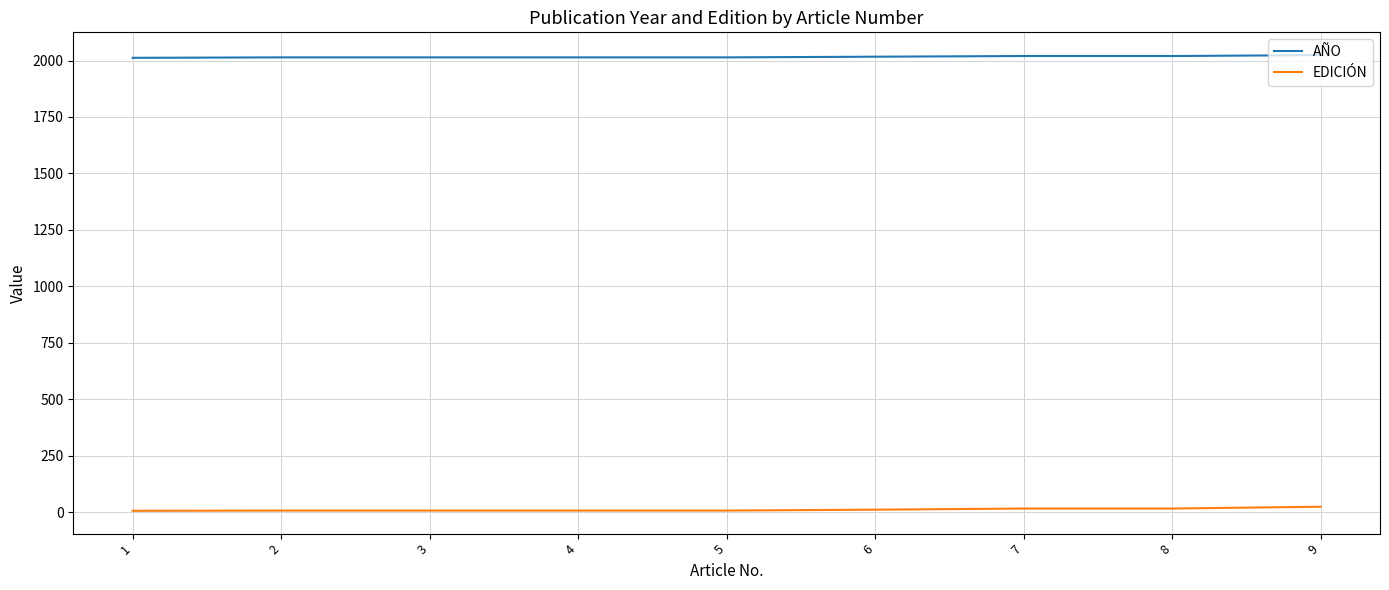

Rank the series at 7 from highest to lowest value.

AÑO, EDICIÓN